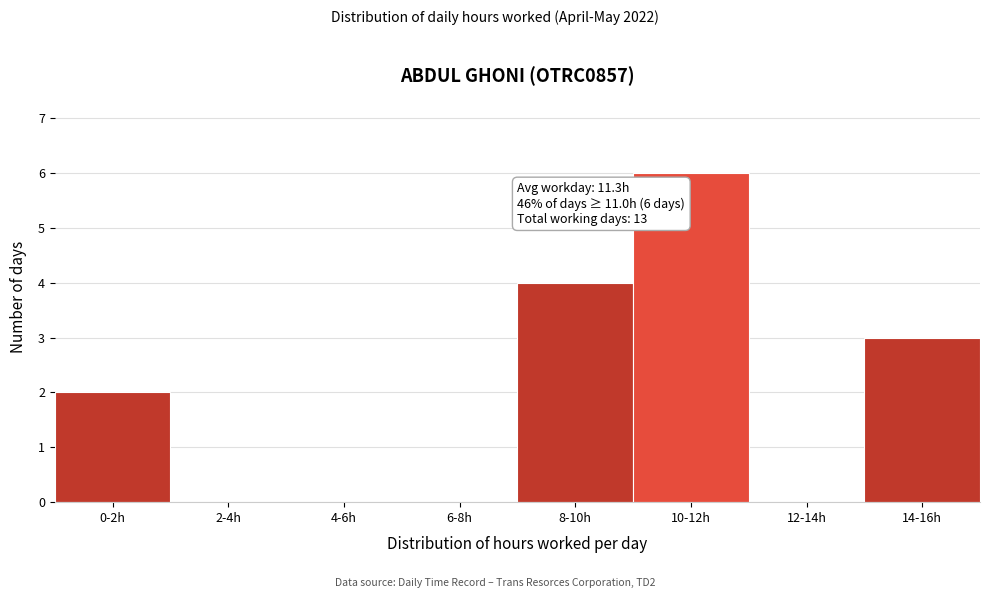

Reading left to right, transcribe all the data shown in this chart.

0-2h=2	2-4h=0	4-6h=0	6-8h=0	8-10h=4	10-12h=6	12-14h=0	14-16h=3